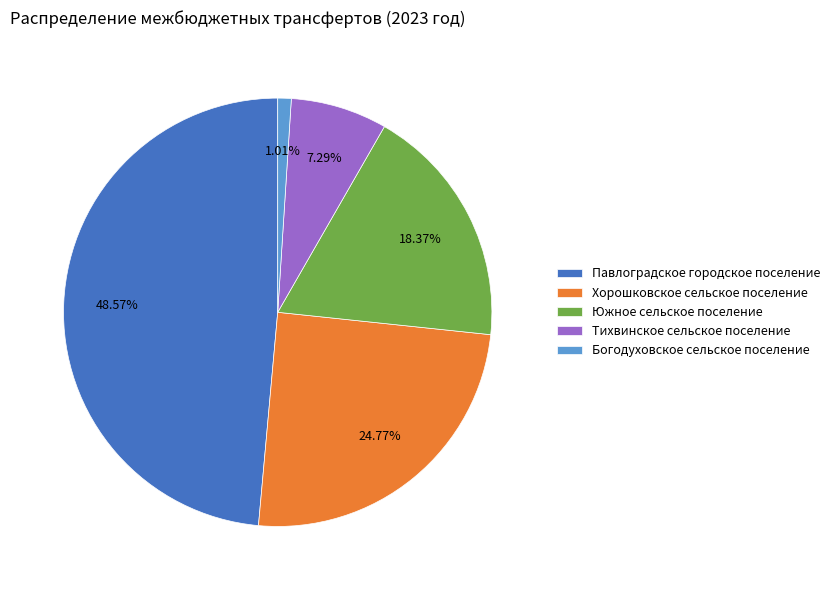

To the nearest percent, what is the combined percentage of Южное сельское поселение and Хорошковское сельское поселение?

43%